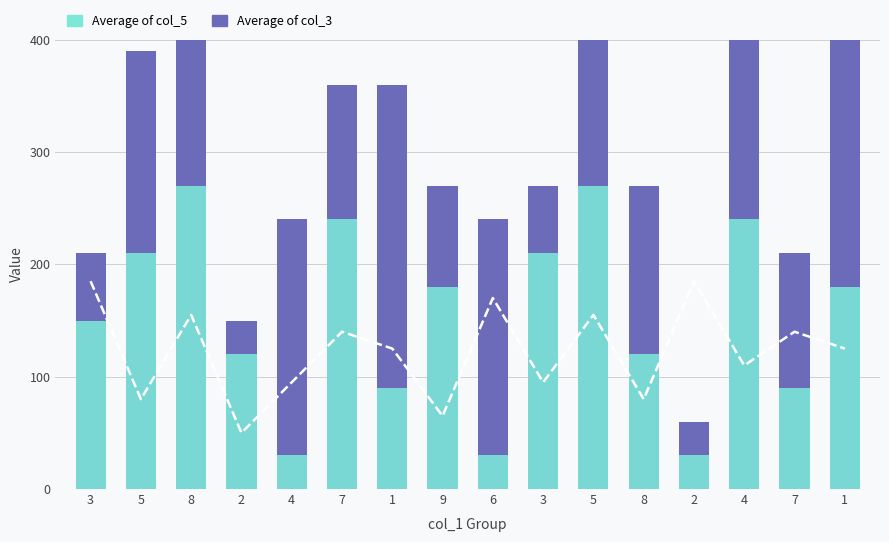

Is the value of col_4 trend at 1 greater than the value of Average of col_3 at 8?

No